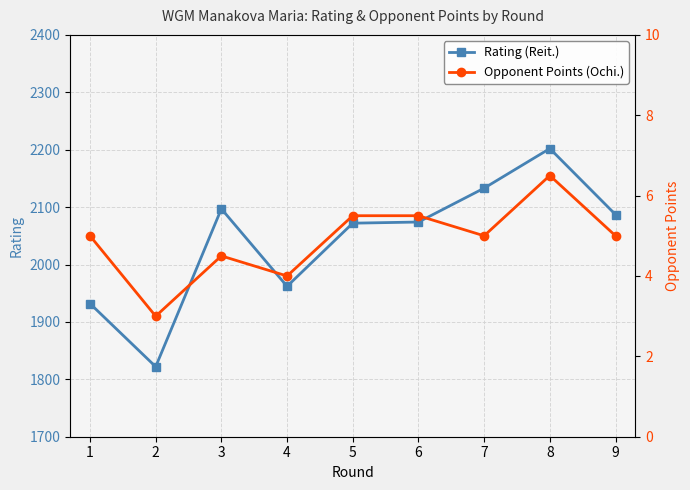

How many data points in Rating (Reit.) are less than 2074?

4